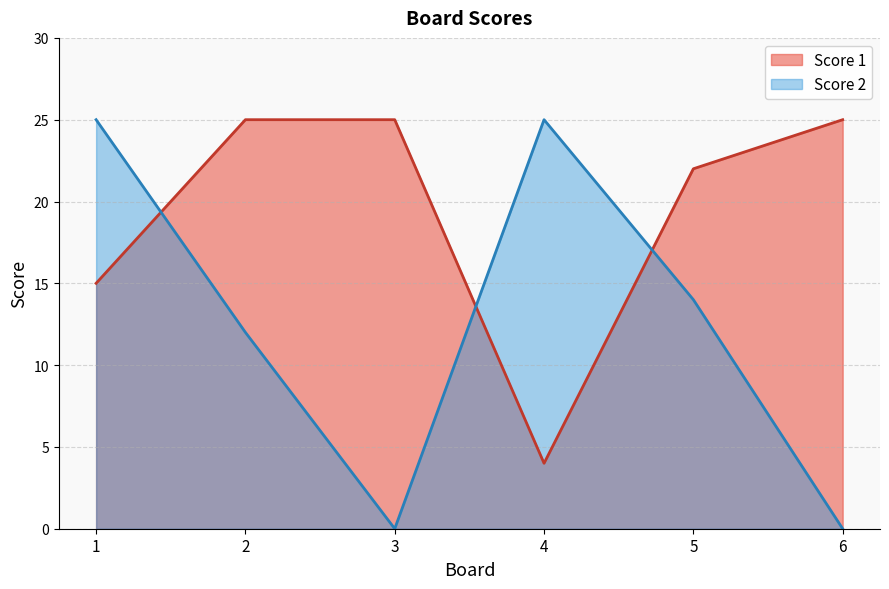

Which category has the highest value in the Score 1 series?

2